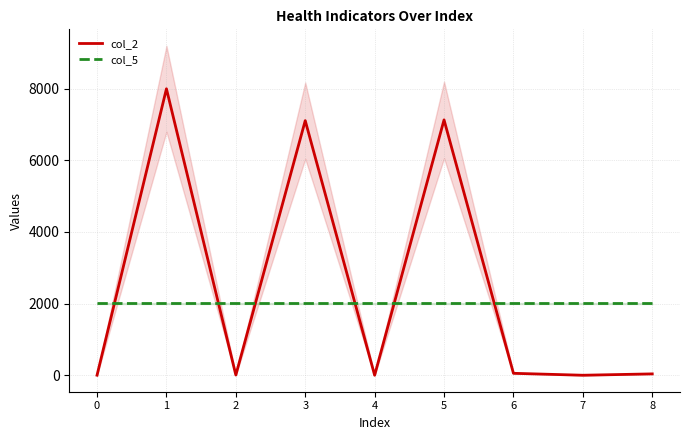

Which category has the lowest value in the col_2 series?

4